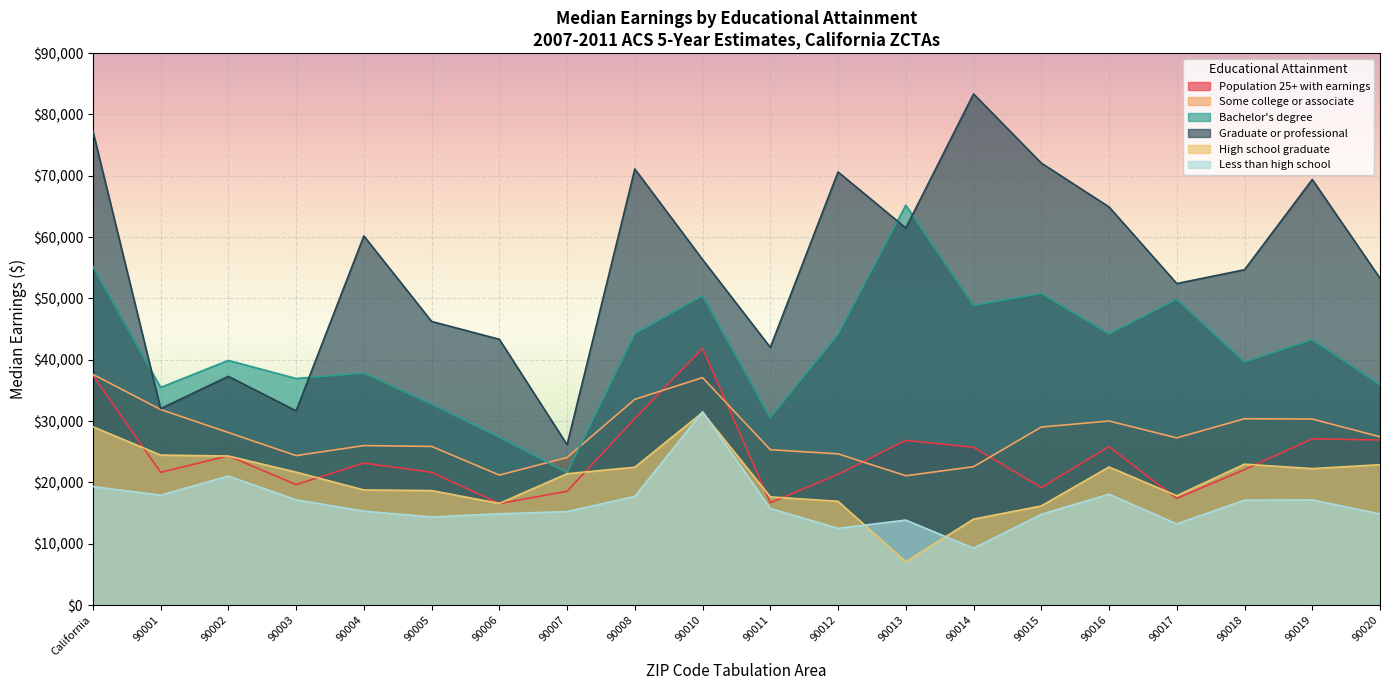

In Bachelor's degree, how many points are higher than both neighbors (excluding endpoints)?

7